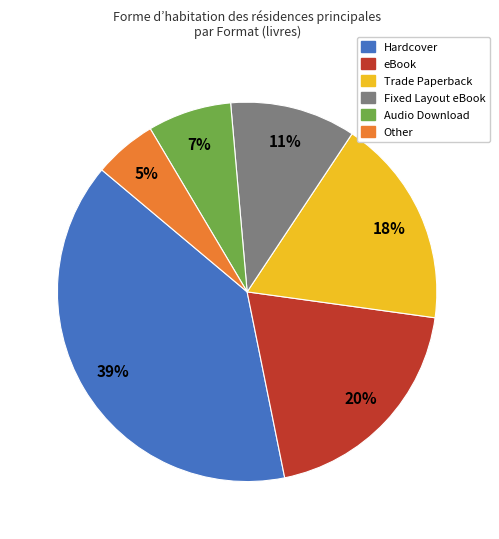

Which has a higher value, Trade Paperback or Audio Download?

Trade Paperback